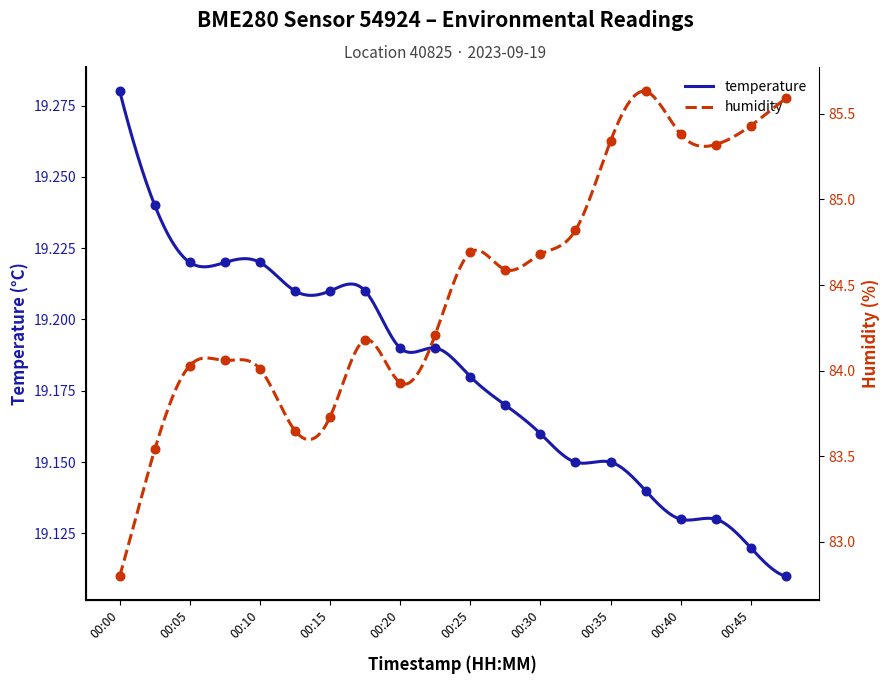

At which category is the sum across all series the highest?

00:37